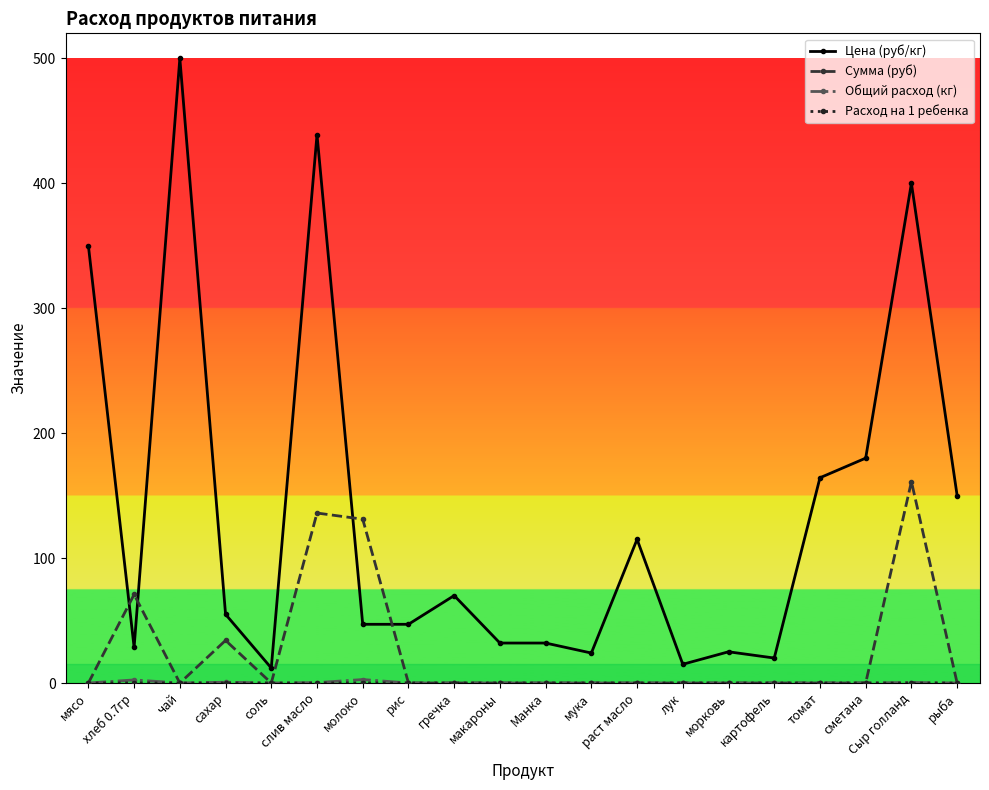

At which category does Цена (руб/кг) reach its first local peak?

чай